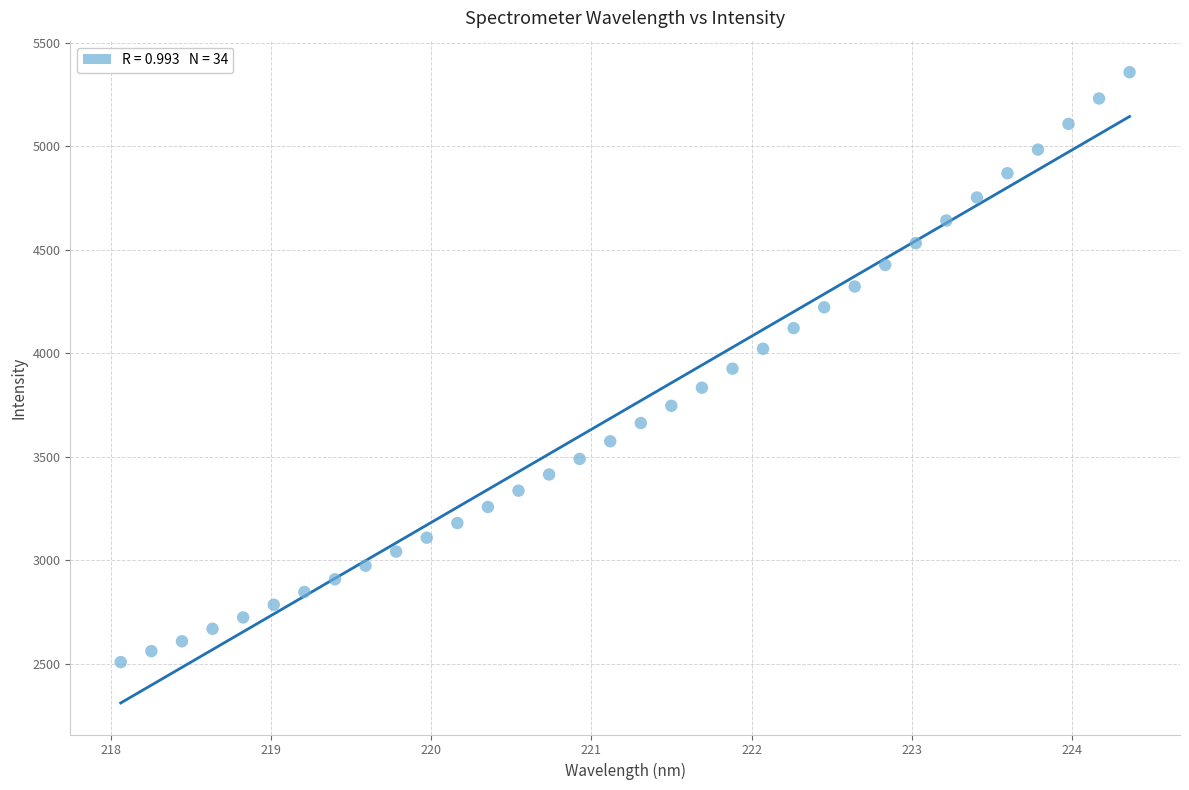

What is the range of Y values (max minus min)?

2850.6